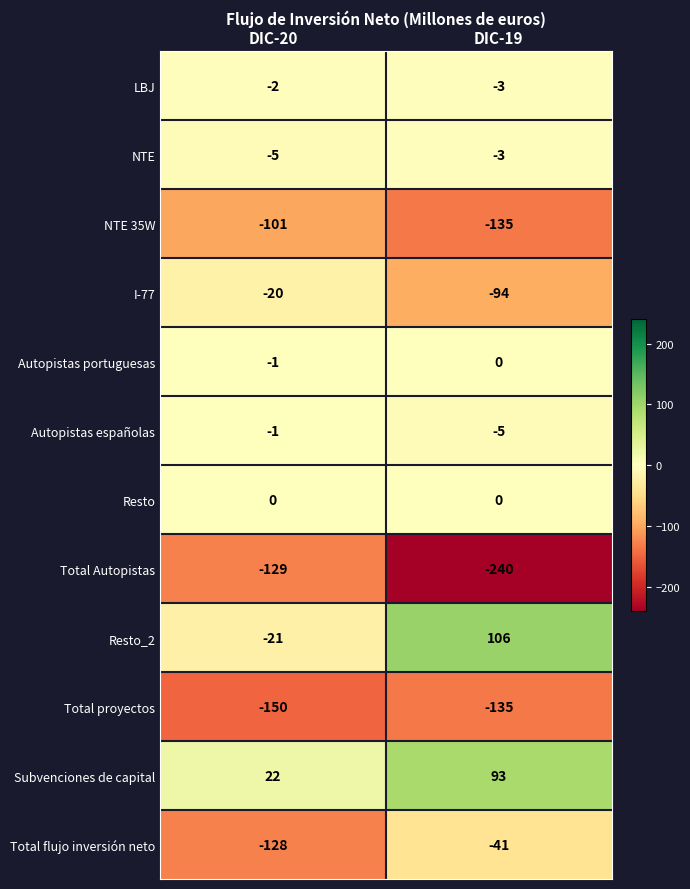

Reading left to right, list all the values displayed in this chart.

LBJ: DIC-20=-2	DIC-19=-3
NTE: DIC-20=-5	DIC-19=-3
NTE 35W: DIC-20=-101	DIC-19=-135
I-77: DIC-20=-20	DIC-19=-94
Autopistas portuguesas: DIC-20=-1	DIC-19=0
Autopistas españolas: DIC-20=-1	DIC-19=-5
Resto: DIC-20=0	DIC-19=0
Total Autopistas: DIC-20=-129	DIC-19=-240
Resto_2: DIC-20=-21	DIC-19=106
Total proyectos: DIC-20=-150	DIC-19=-135
Subvenciones de capital: DIC-20=22	DIC-19=93
Total flujo inversión neto: DIC-20=-128	DIC-19=-41